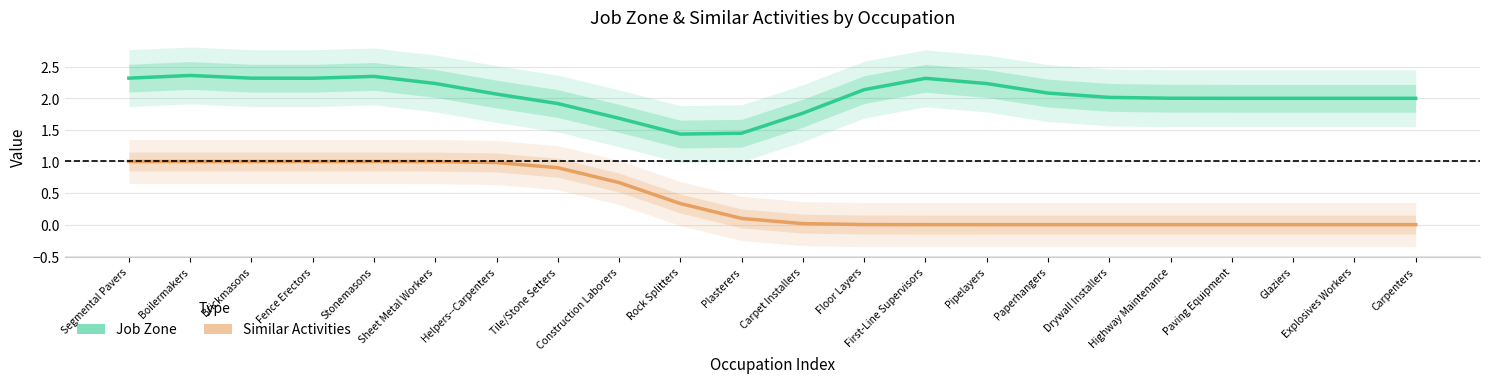

How many data points does each series have?

22